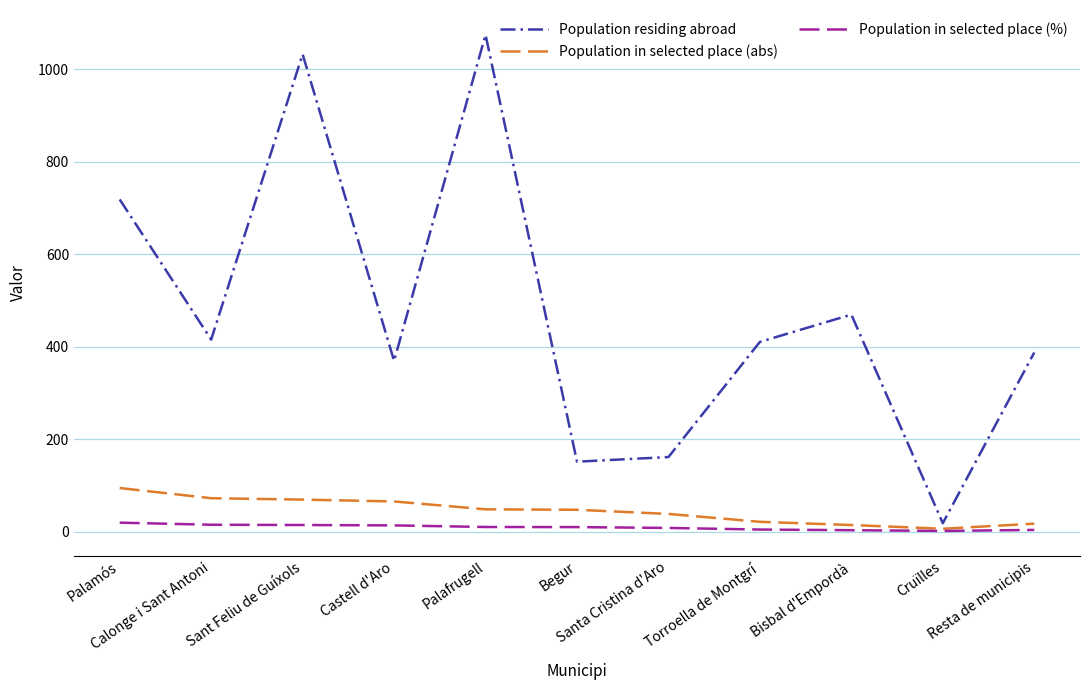

Which series has the largest total across all categories?

Population residing abroad